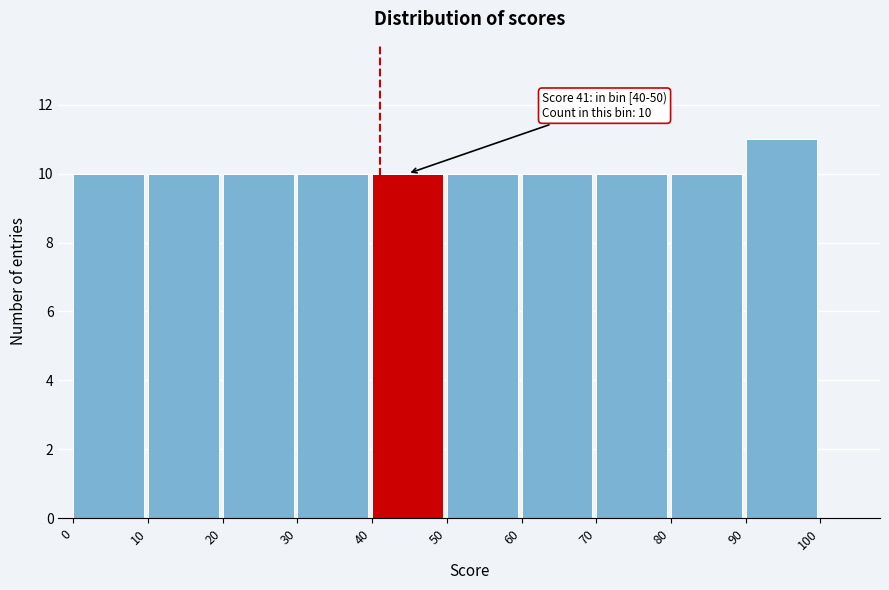

Which range on the x-axis has the tallest bar?

90 to 100